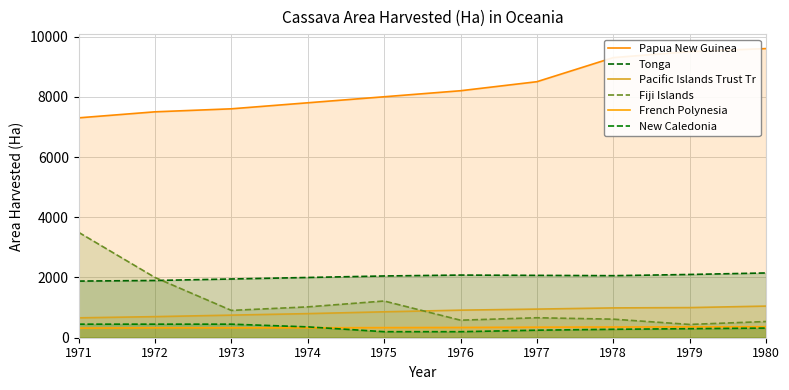

What is the value of the Fiji Islands point at the 3rd from the left?

907